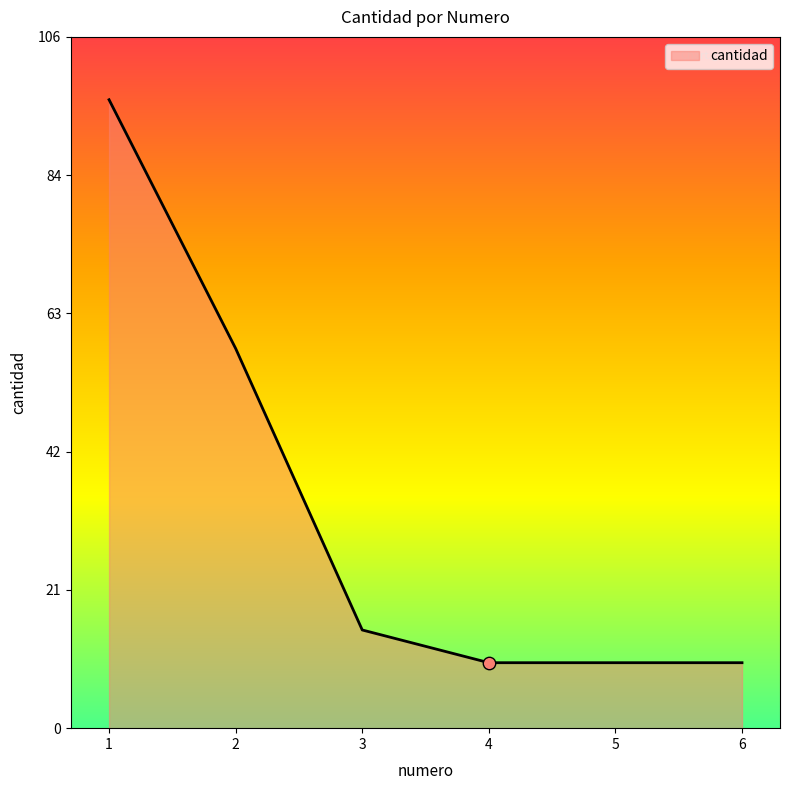

Approximately how many times larger is the value at 3 compared to 2?

0.3